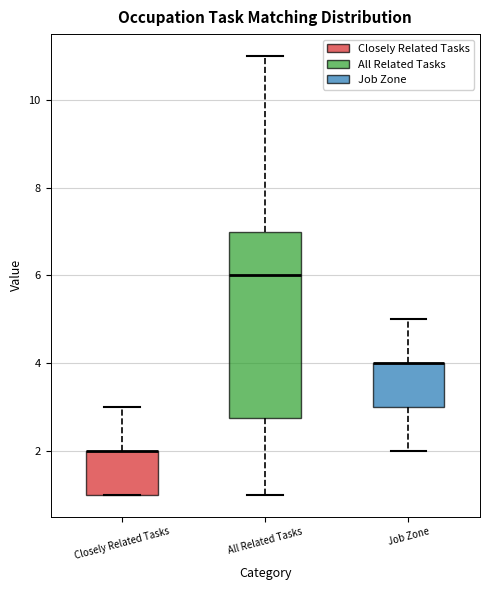

Reading left to right, transcribe this box plot: for each box, give where its median line is, the range the box spans, and where its two whiskers end, as read against the y-axis. The values are not printed on the chart, so give them approximately, as read against the axis.

Closely Related Tasks: median 2.0 (drawn on the box's upper edge), box 1.0 to 2.0, whiskers 1.0 to 3.0
All Related Tasks: median 6.0, box 2.8 to 7.0, whiskers 1.0 to 11.0
Job Zone: median 4.0 (drawn on the box's upper edge), box 3.0 to 4.0, whiskers 2.0 to 5.0